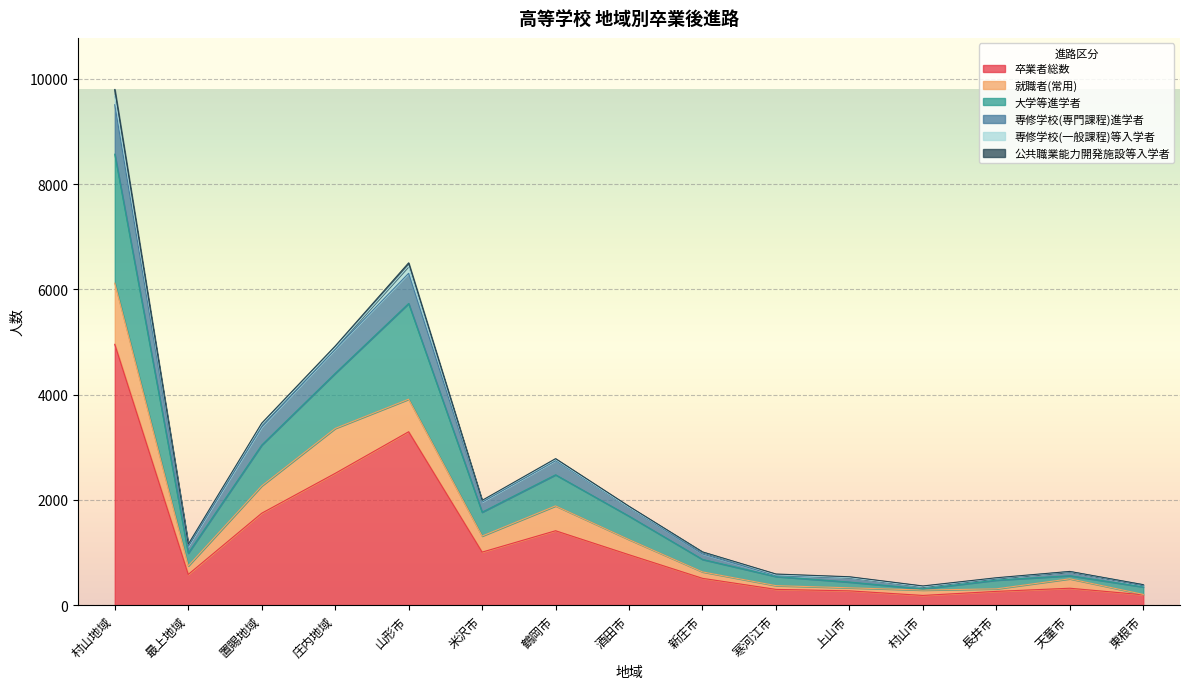

What is the sum of the 卒業者総数 values at 山形市 and 新庄市?

3805